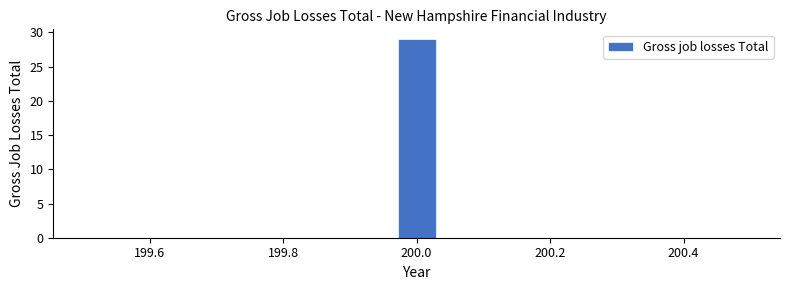

Around what value on the x-axis is the tallest bar? Give the approximate position of its centre, as read against the axis.

200.00